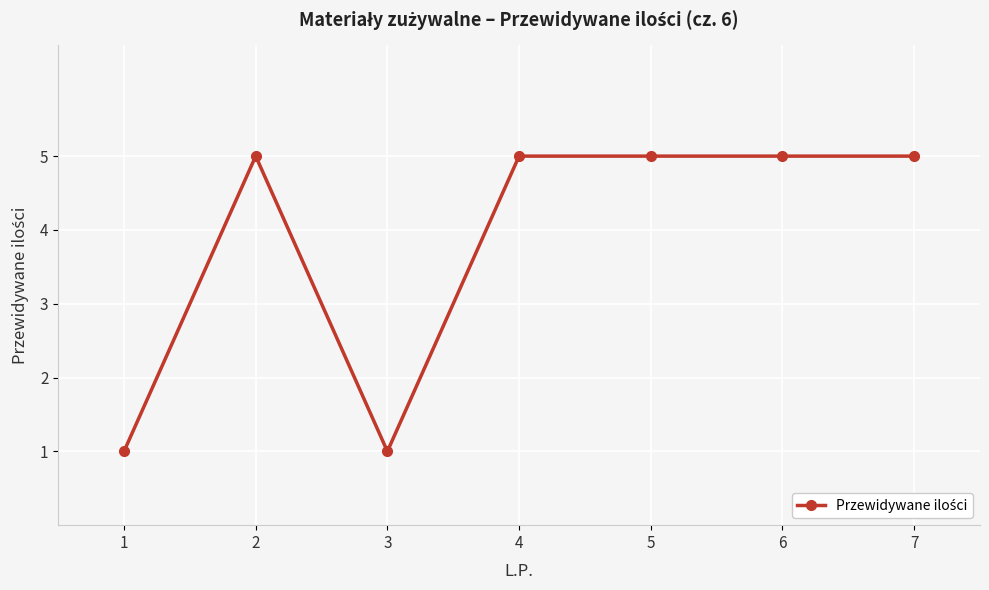

What is the difference between the second highest and second lowest values?

4